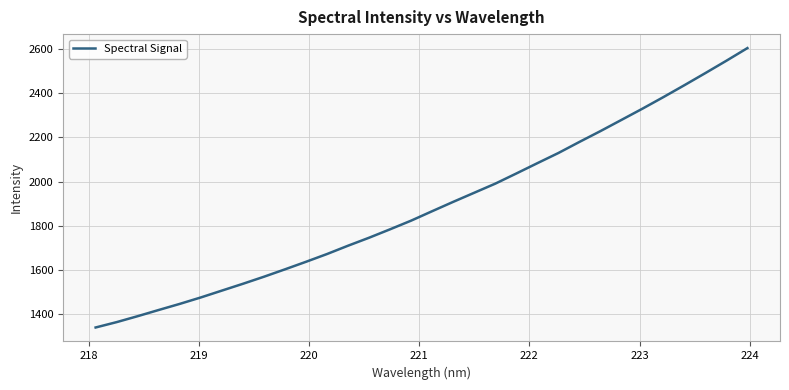

What is the difference between the maximum and minimum values?

1267.5